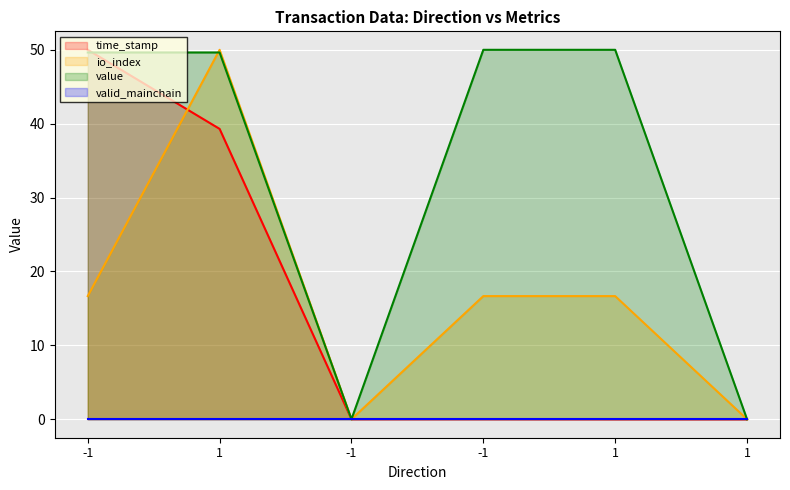

Between 1 and -1, which series saw the biggest shift?

io_index